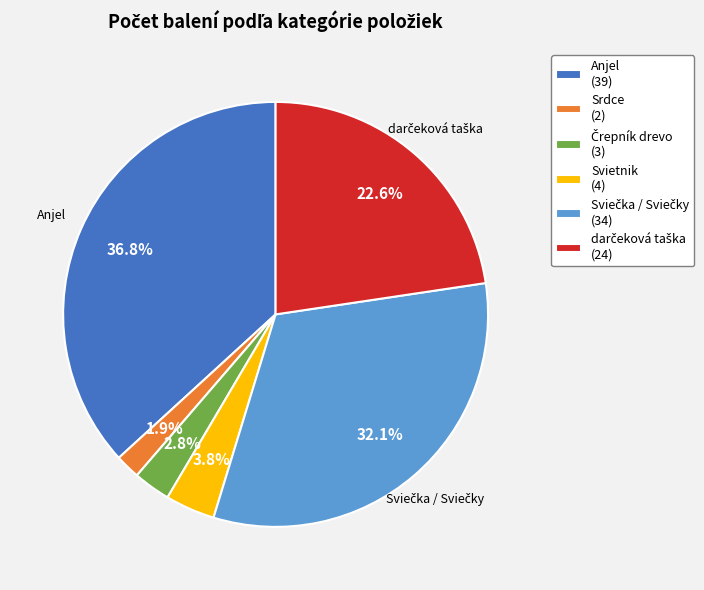

Is the sum of Anjel (39) and Svietnik (4) greater than half?

No